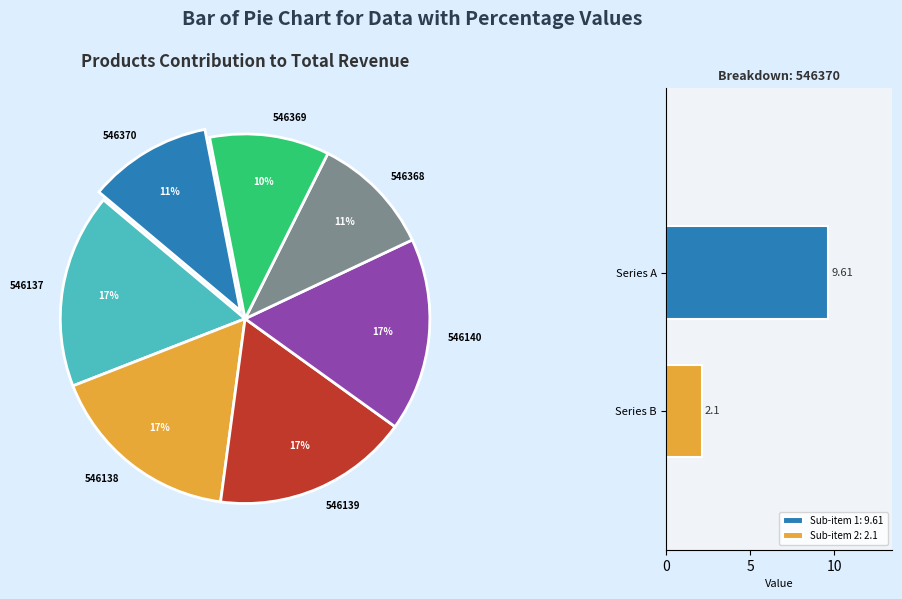

What is the change in value from 546137 to 546138?

-0.1